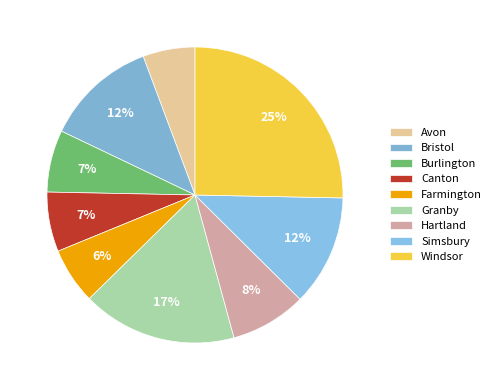

Count the number of slices in the pie.

9